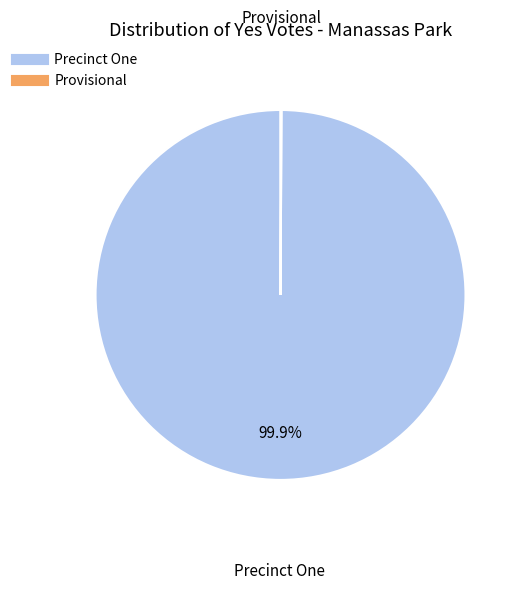

To the nearest percent, what is the difference between the largest and smallest slice percentages?

100%